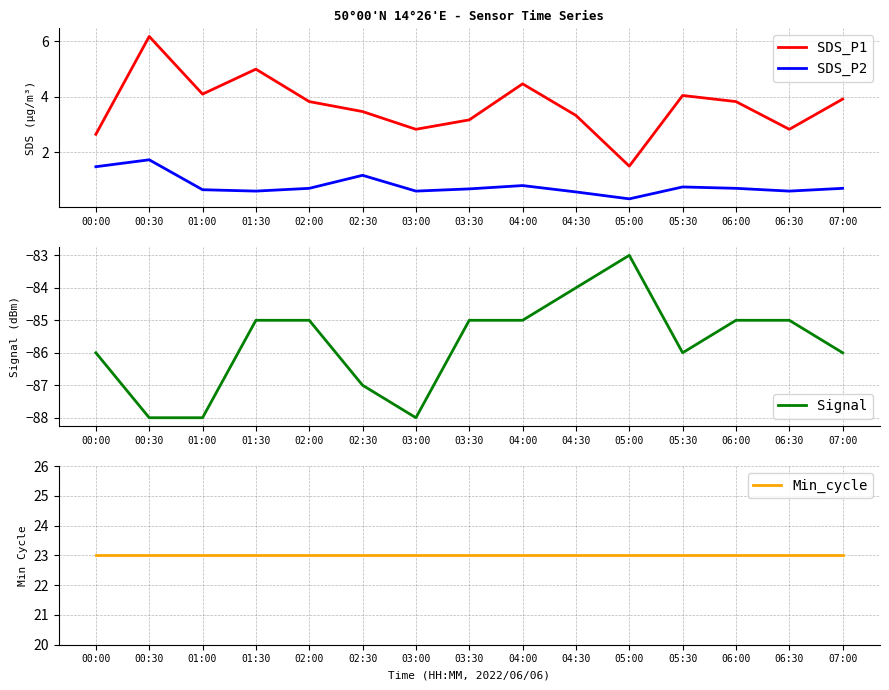

Does the chart display data point markers on the line(s)?

No